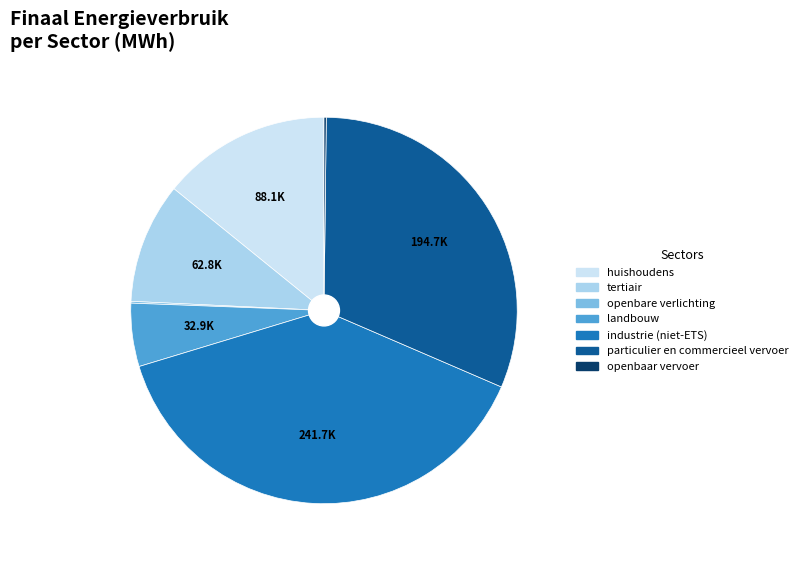

Approximately how many times larger is the value at landbouw compared to tertiair?

0.5